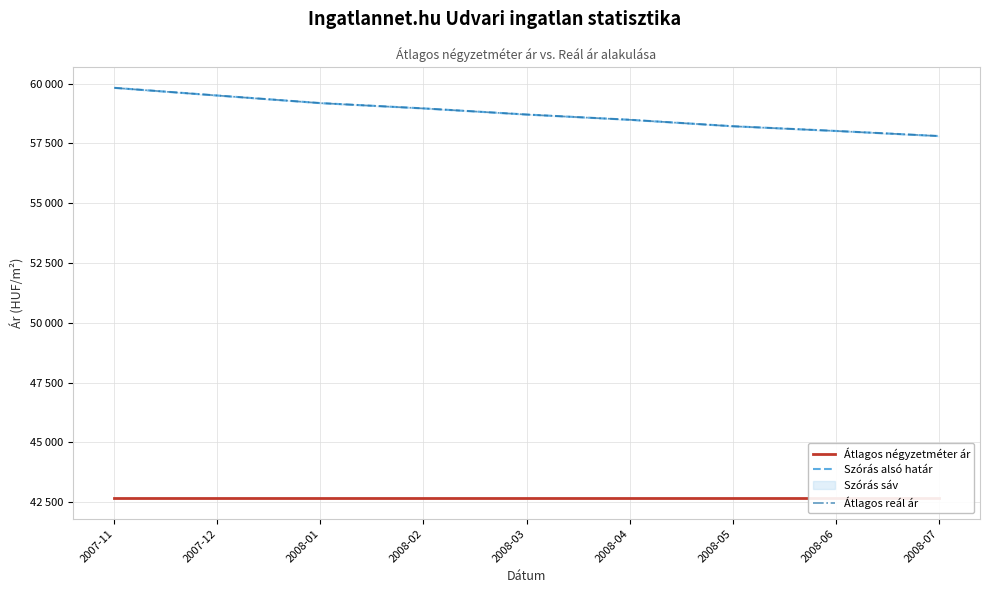

What is the minimum value for Átlagos négyzetméter ár?

42666